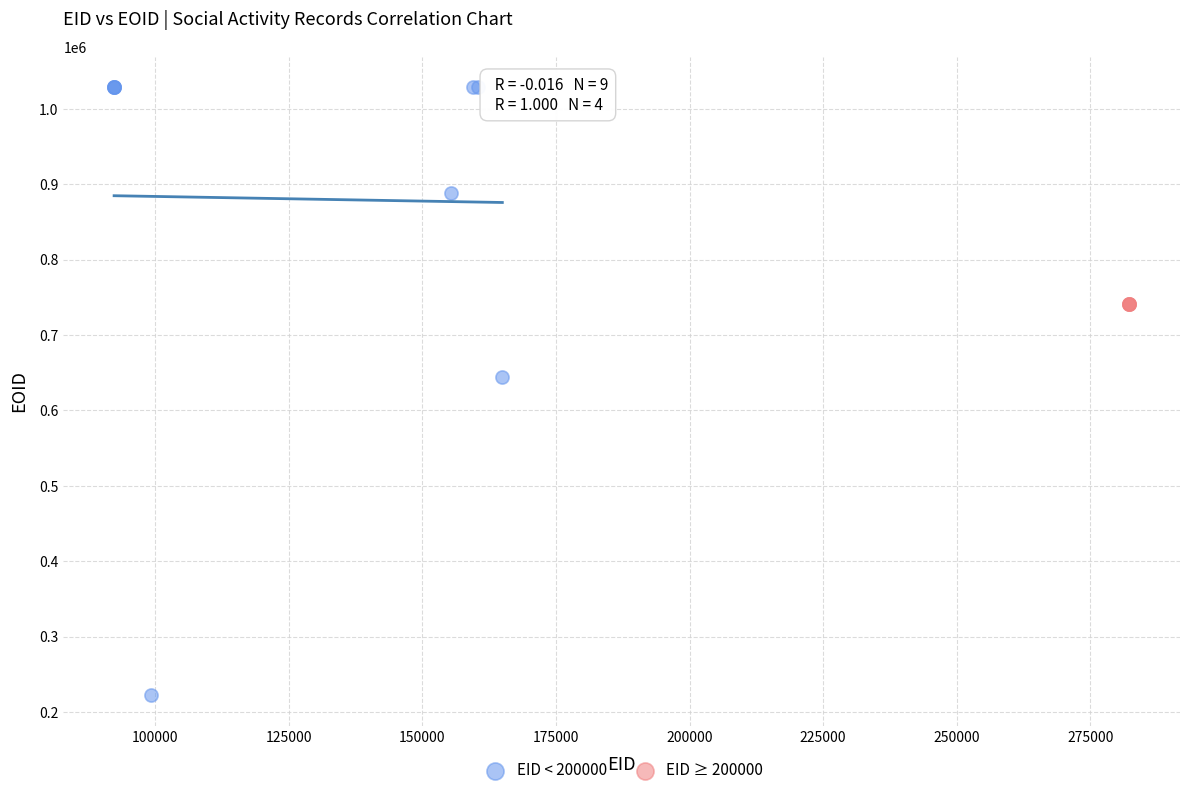

Which series has the largest Y range (max minus min)?

EID < 200000